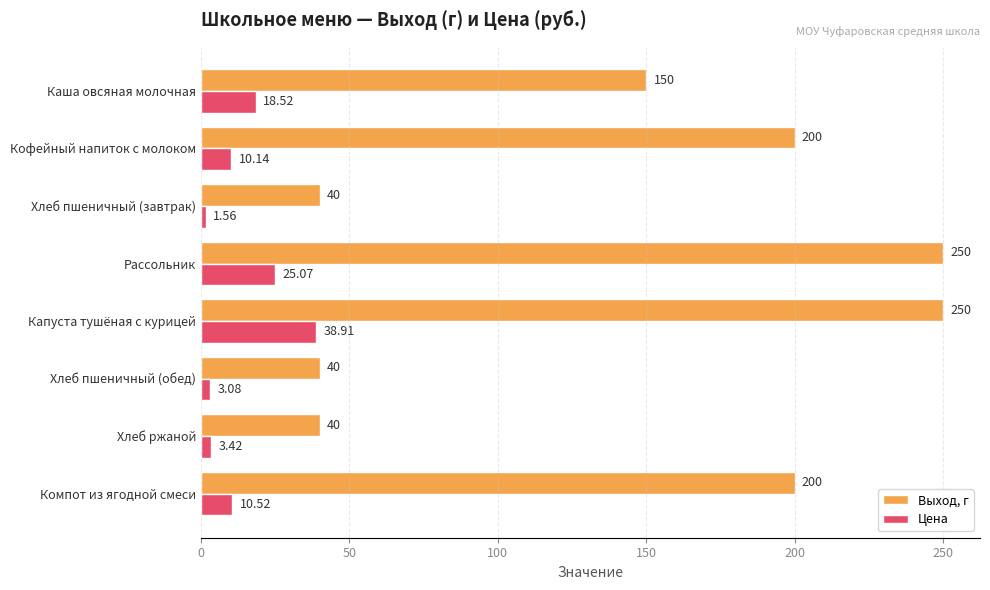

Which series has the widest spread of values?

Выход, г